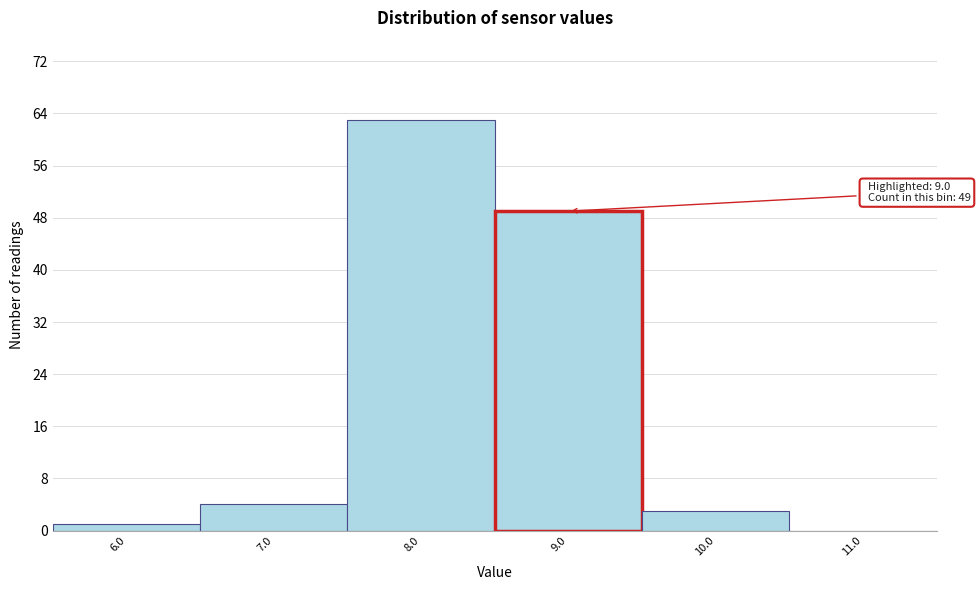

Reading right to left, transcribe all the data shown in this chart.

11.0=0	10.0=3	9.0=49	8.0=63	7.0=4	6.0=1